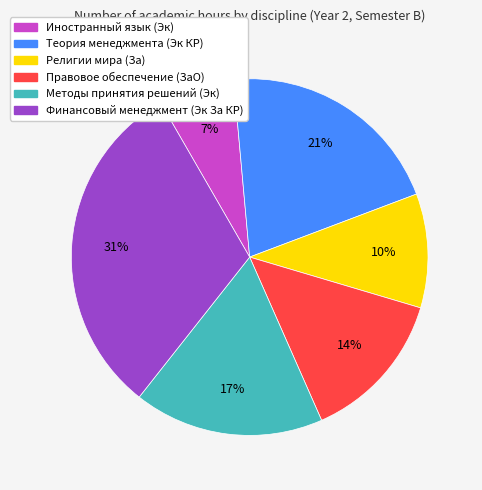

Which has a higher value, Методы принятия решений (Эк) or Правовое обеспечение (ЗаО)?

Методы принятия решений (Эк)